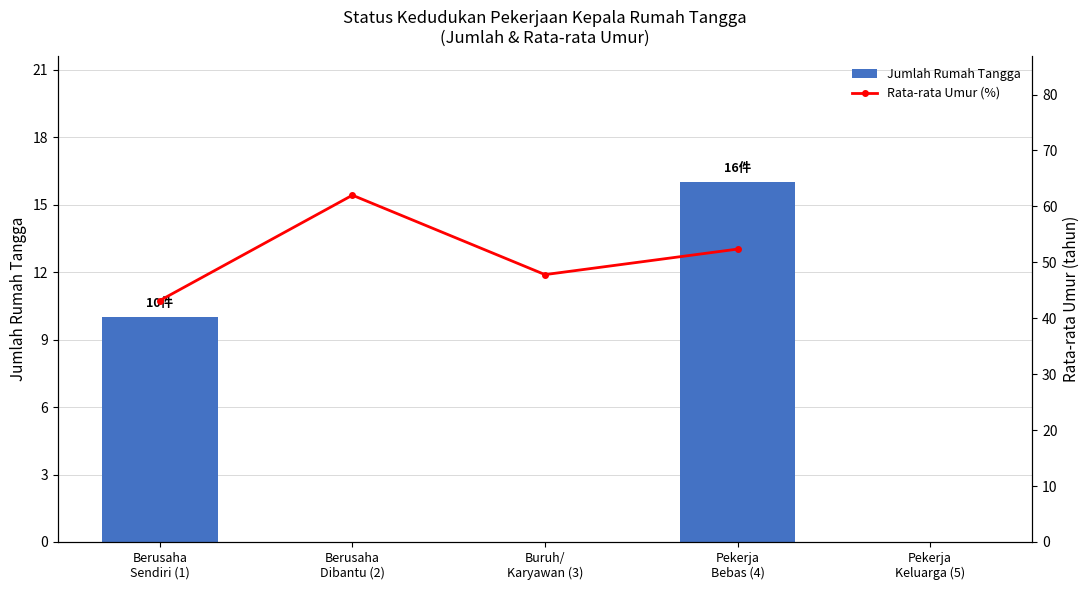

What is the total value across all series at Berusaha
Dibantu (2)?

62.0